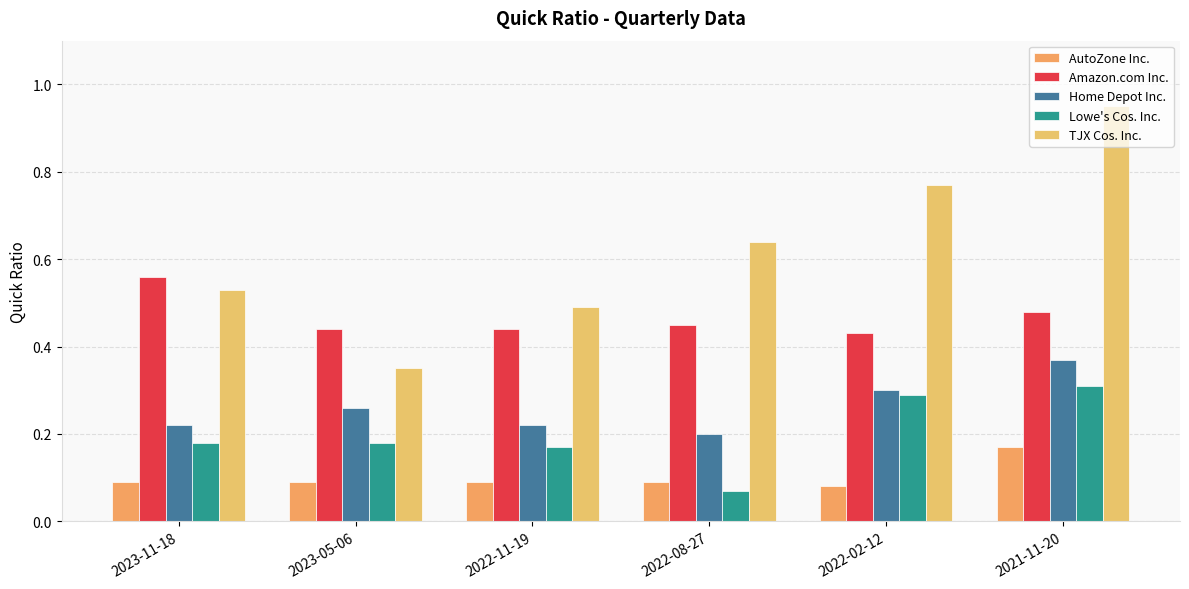

What is the value of the Home Depot Inc. bar at the 3rd from the left?

0.2